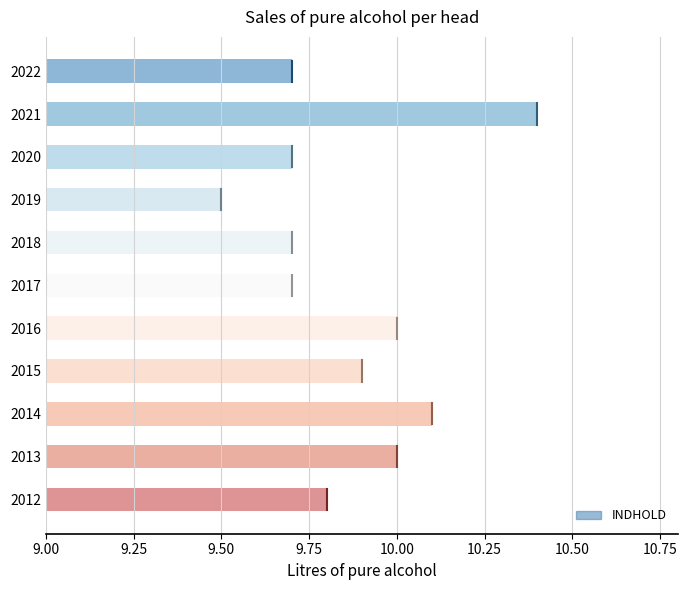

True or false: the data shows 14.5 at 2020.

False